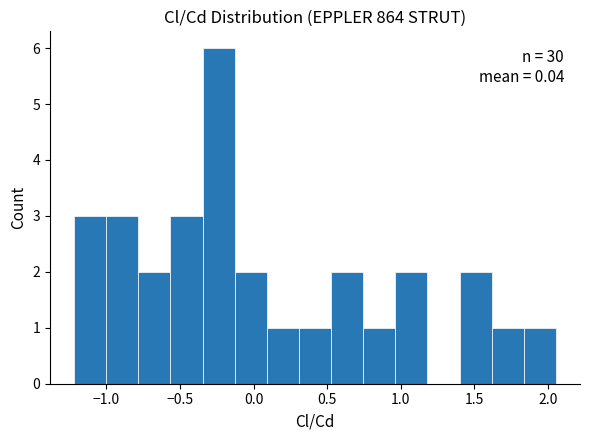

Which range on the x-axis has the tallest bar?

-0.35 to -0.15